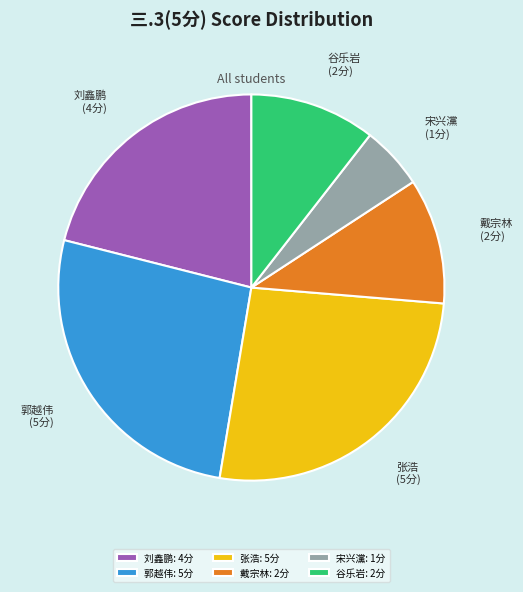

Approximately how many times larger is the value at 张浩 compared to 宋兴灙?

5.0